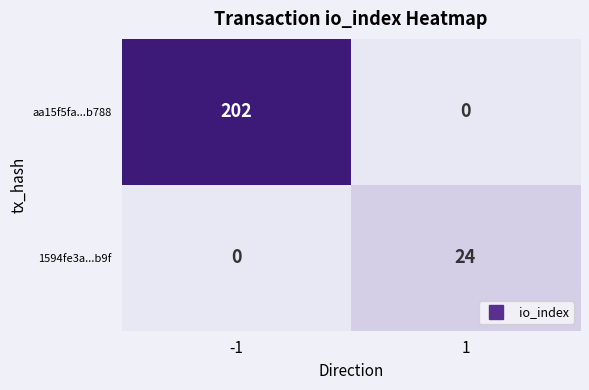

Between -1 and 1, which series saw the biggest shift?

aa15f5fa...b788